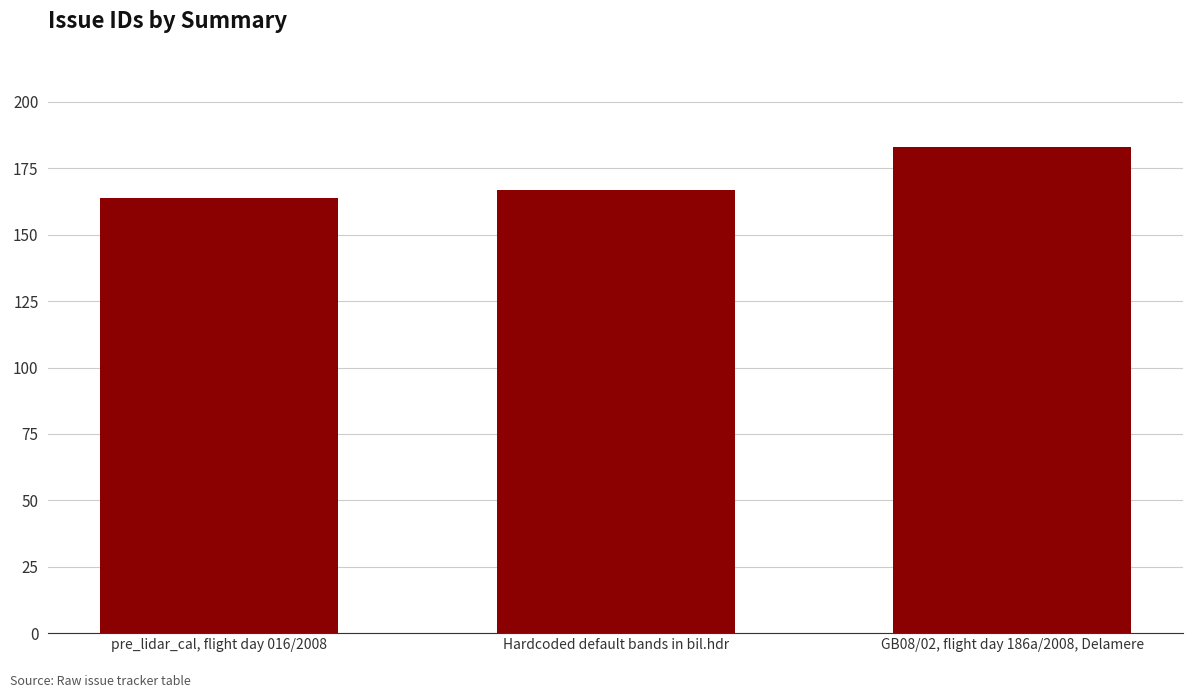

Reading left to right, what are all the values shown in this chart?

pre_lidar_cal, flight day 016/2008=164	Hardcoded default bands in bil.hdr=167	GB08/02, flight day 186a/2008, Delamere=183